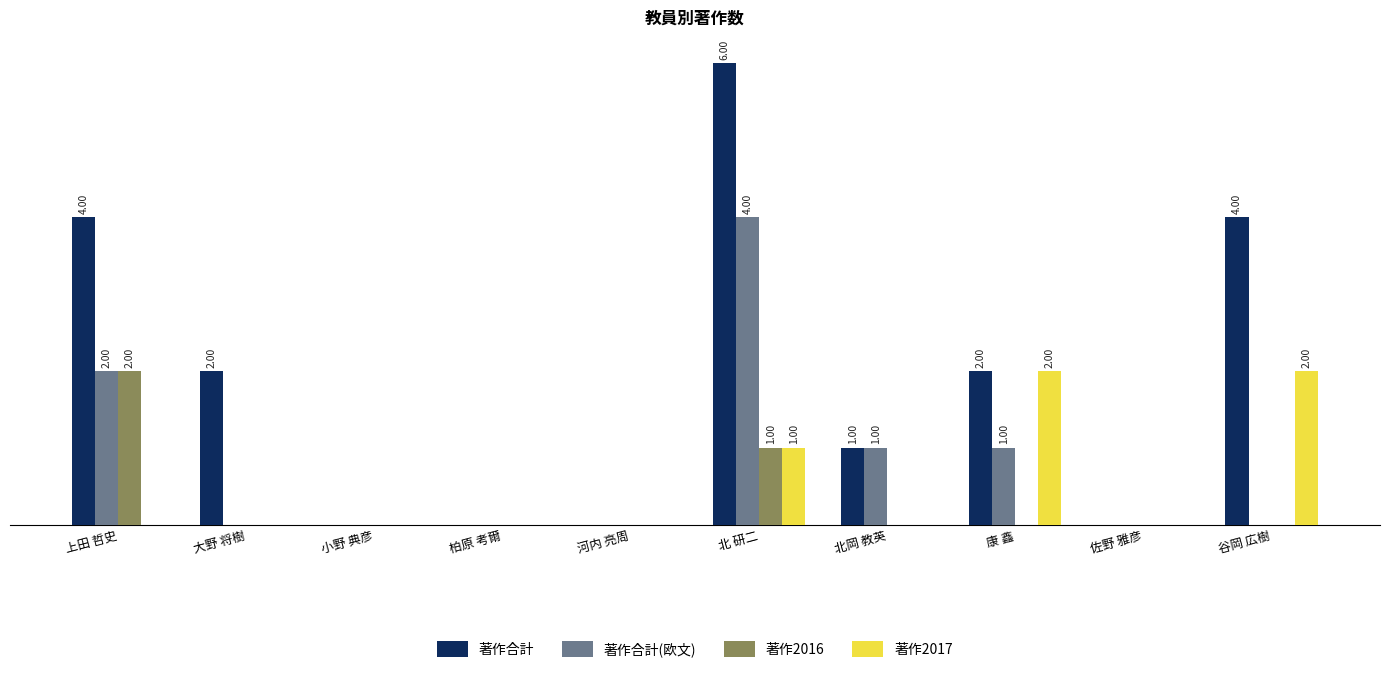

What are all the series names shown in the legend?

著作合計, 著作合計(欧文), 著作2016, 著作2017